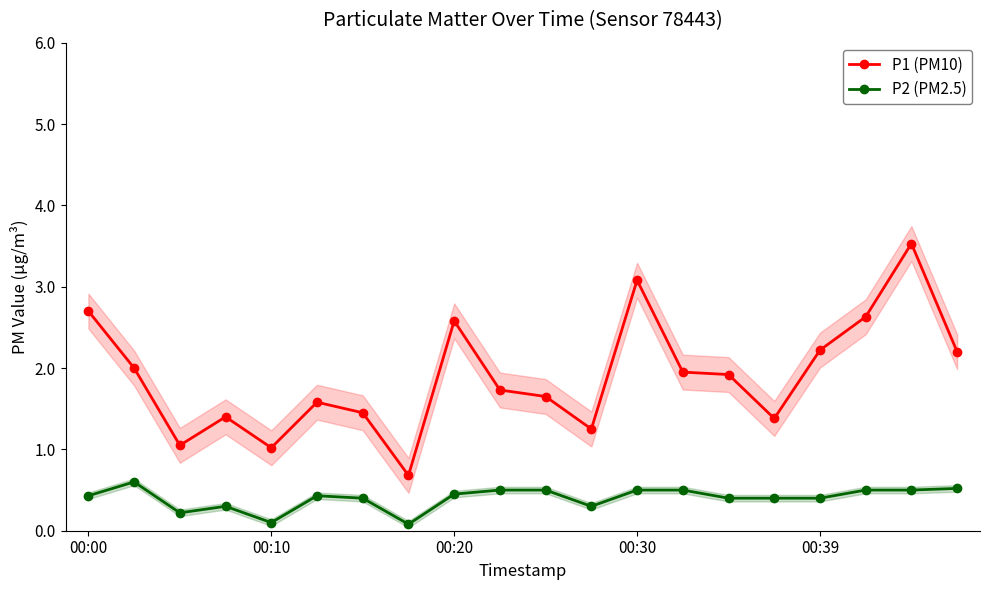

True or false: P2 (PM2.5) and P1 (PM10) intersect in this chart.

False